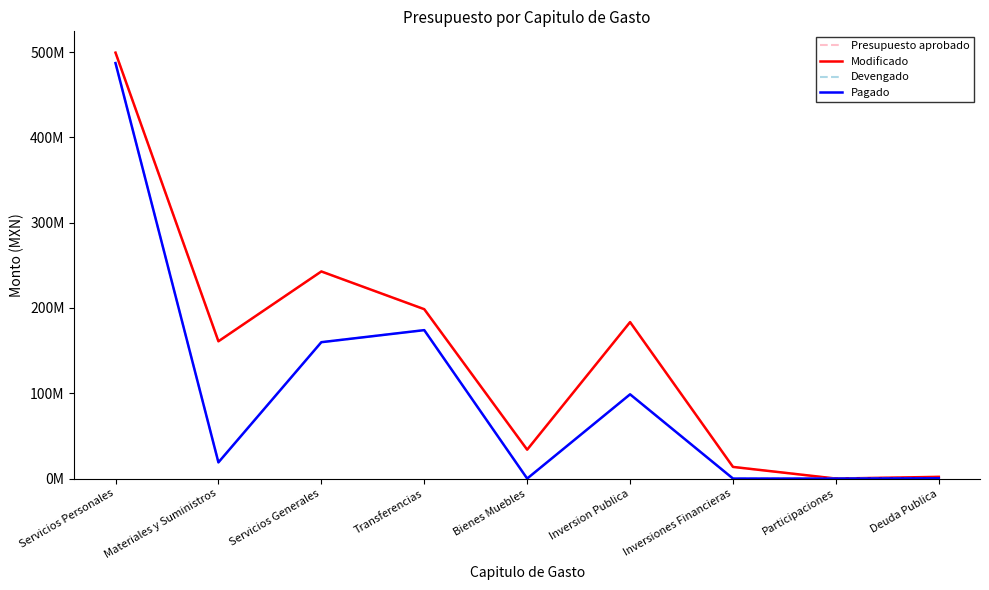

True or false: Modificado and Pagado intersect in this chart.

False